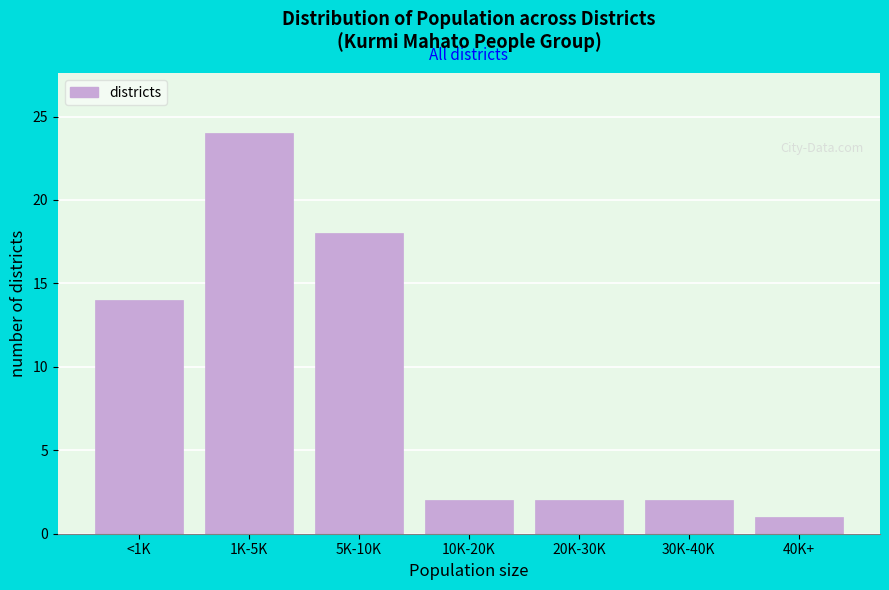

Reading left to right, what are all the values shown in this chart?

14	24	18	2	2	2	1